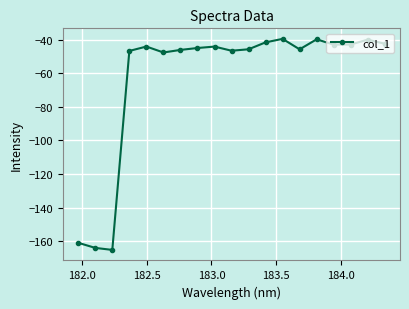

What is the value of the 16th point from the left?

-43.0